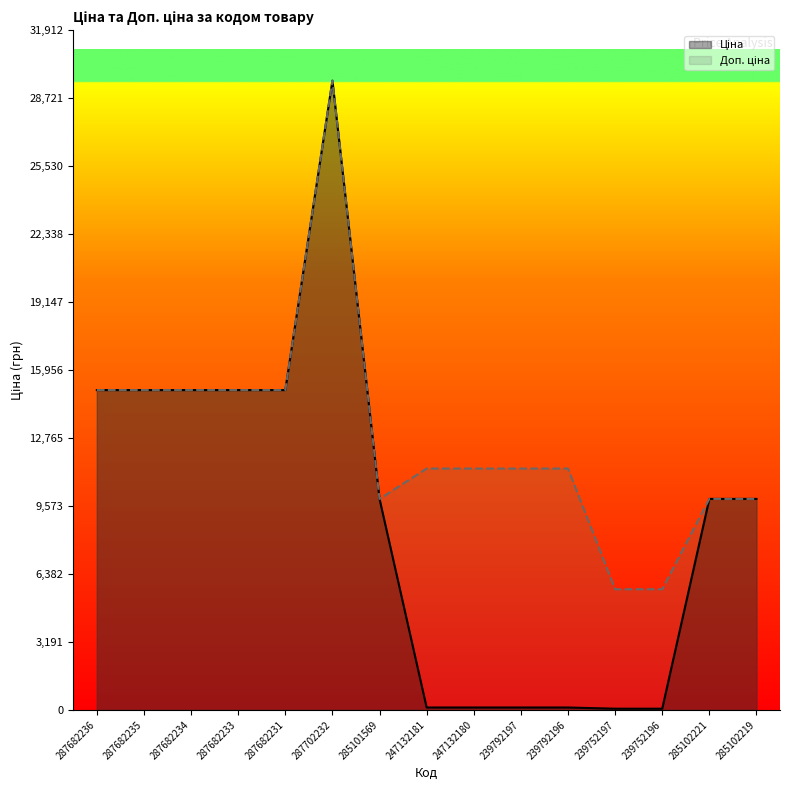

In Доп. ціна, how many points are higher than both neighbors (excluding endpoints)?

1